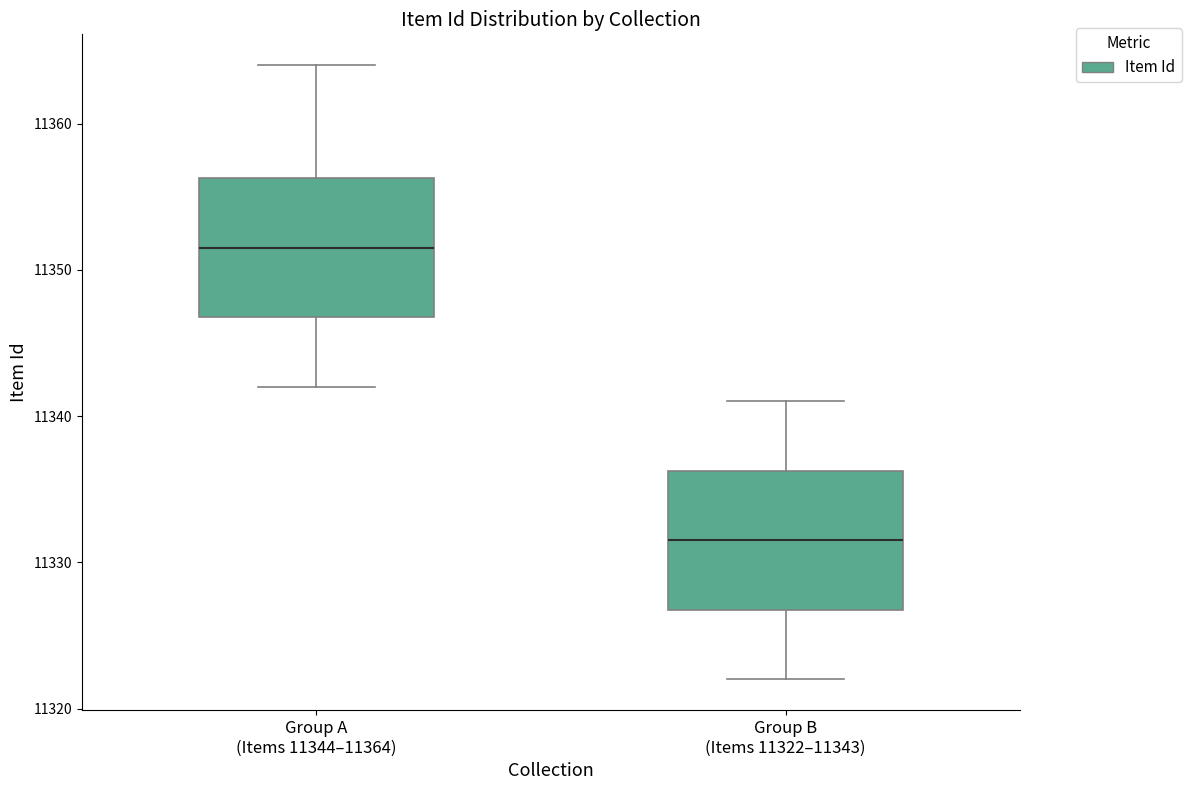

Reading left to right, read every box against the y-axis: the position of its median line, the range the box covers, and the ends of its whiskers. The values are not printed on the chart, so give them approximately, as read against the axis.

Group A (Items 11344–11364): median 11352, box 11347 to 11356, whiskers 11342 to 11364
Group B (Items 11322–11343): median 11332, box 11327 to 11336, whiskers 11322 to 11341